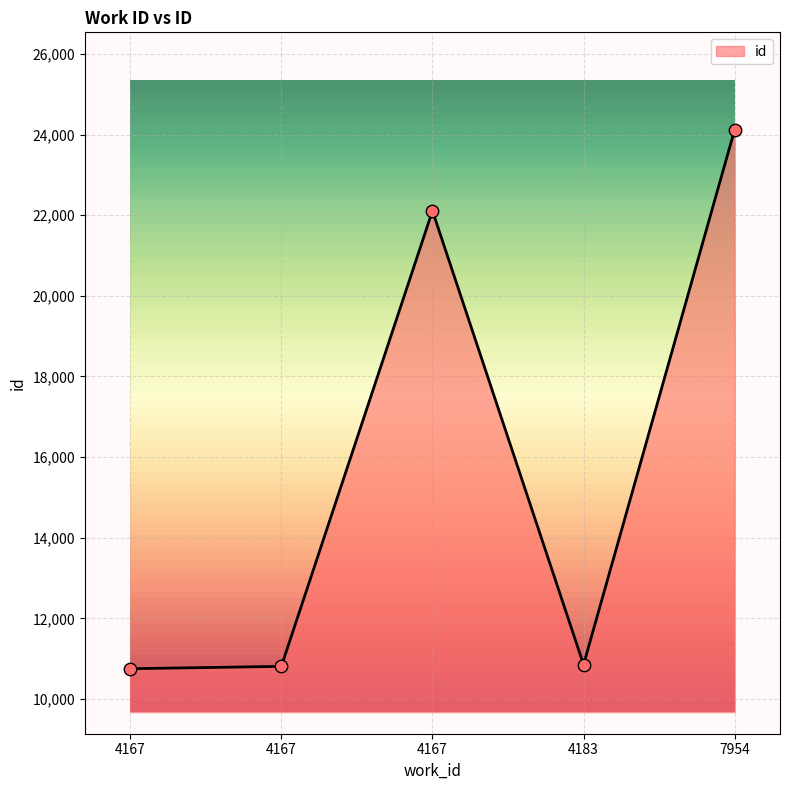

Between 4167 and 4167, which is larger?

4167